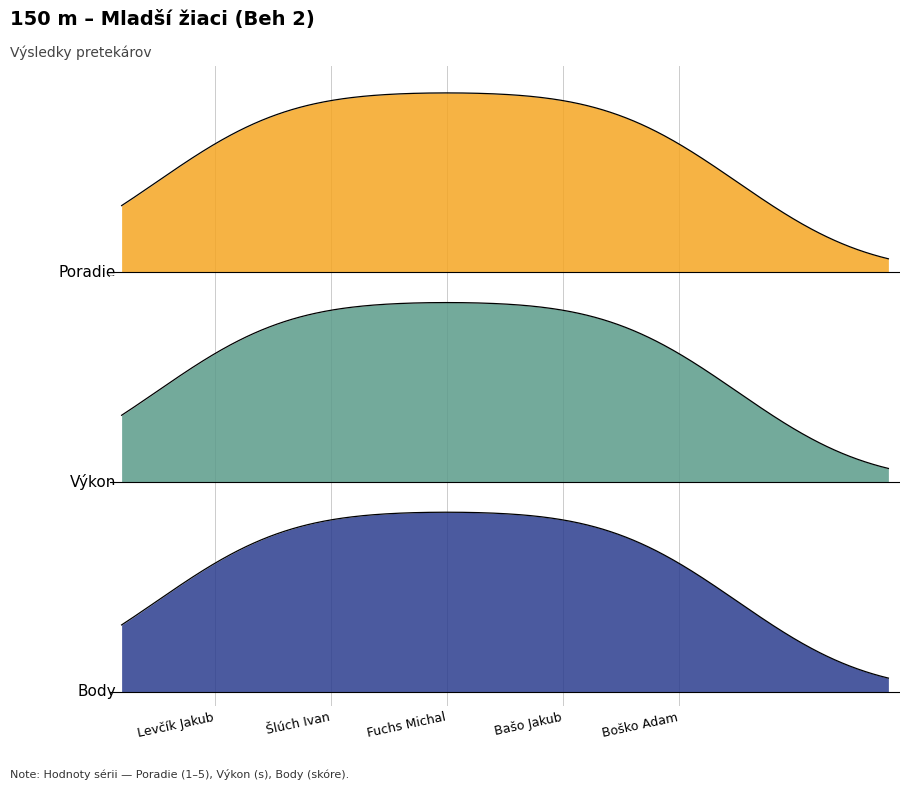

Which series has the widest spread of values?

Body